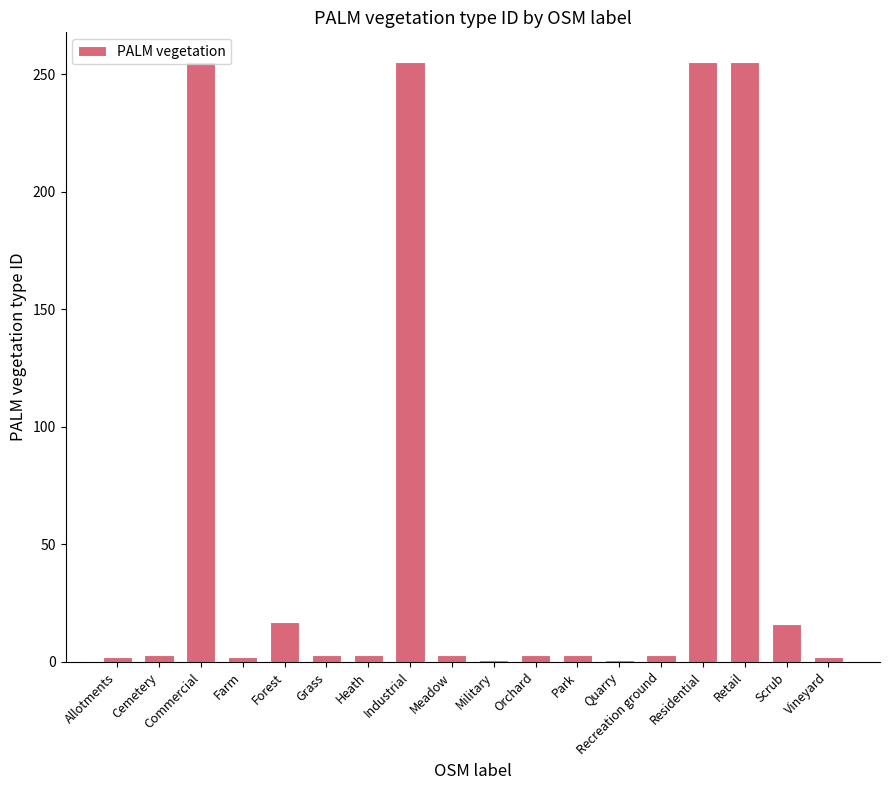

Count the number of categories in the chart.

18